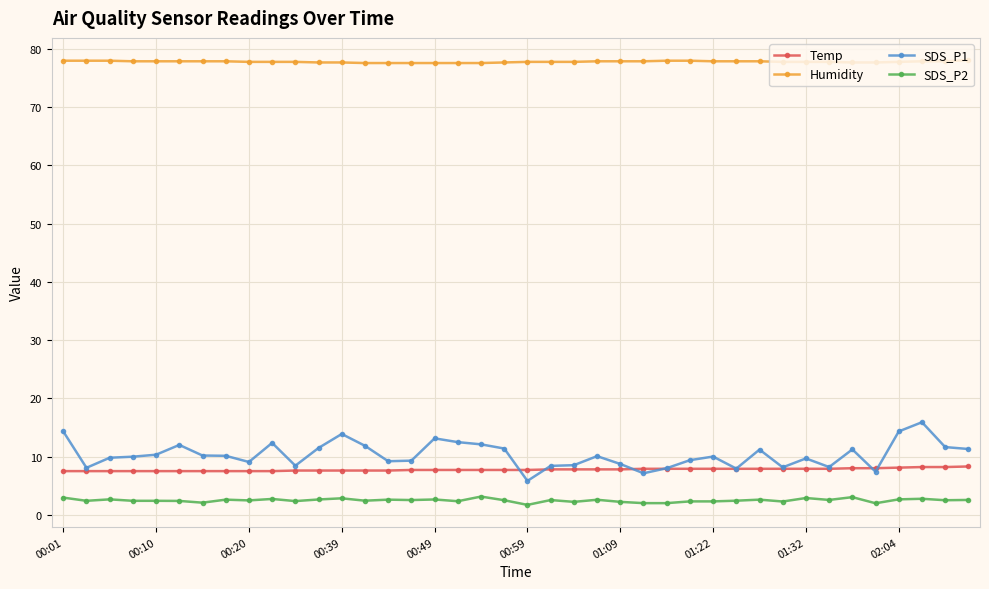

Which series has the widest spread of values?

SDS_P1